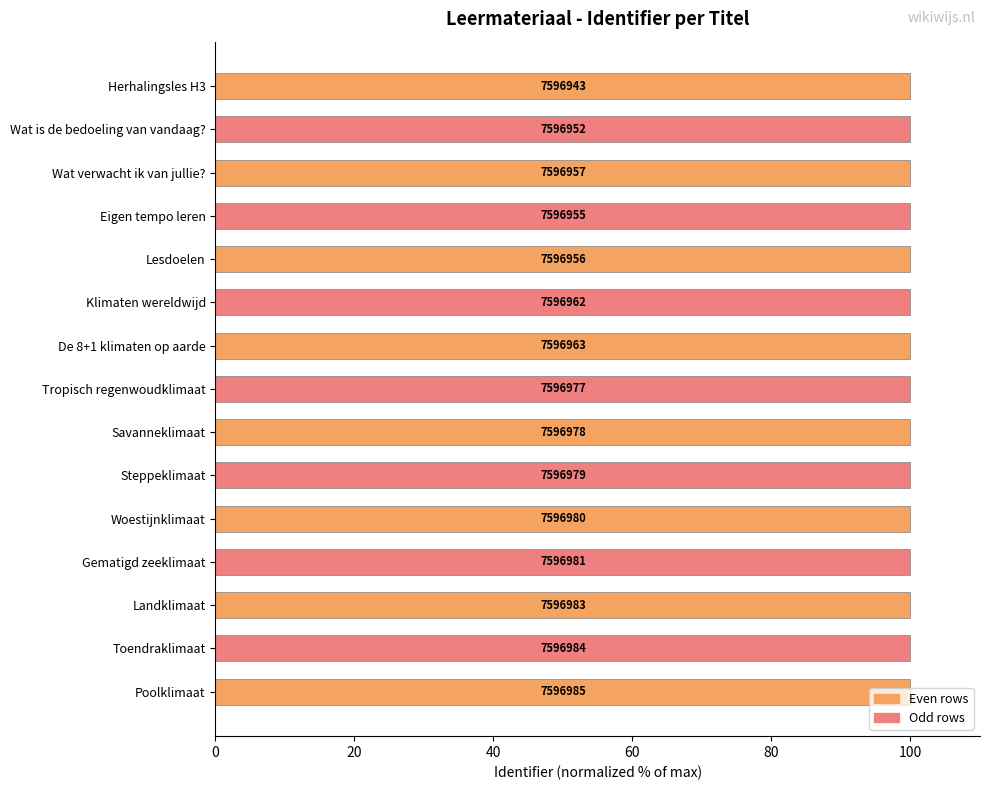

Are the bars grouped side by side (vs. stacked)?

No